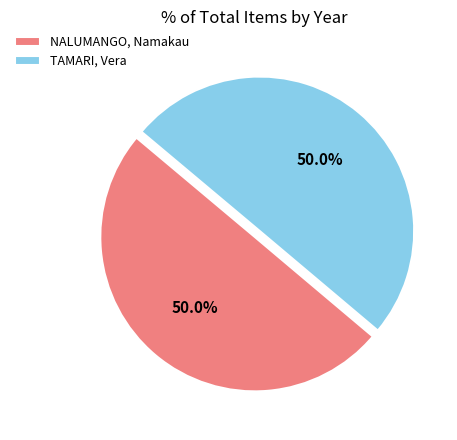

What percentage is the TAMARI, Vera slice, to the nearest percent?

50%